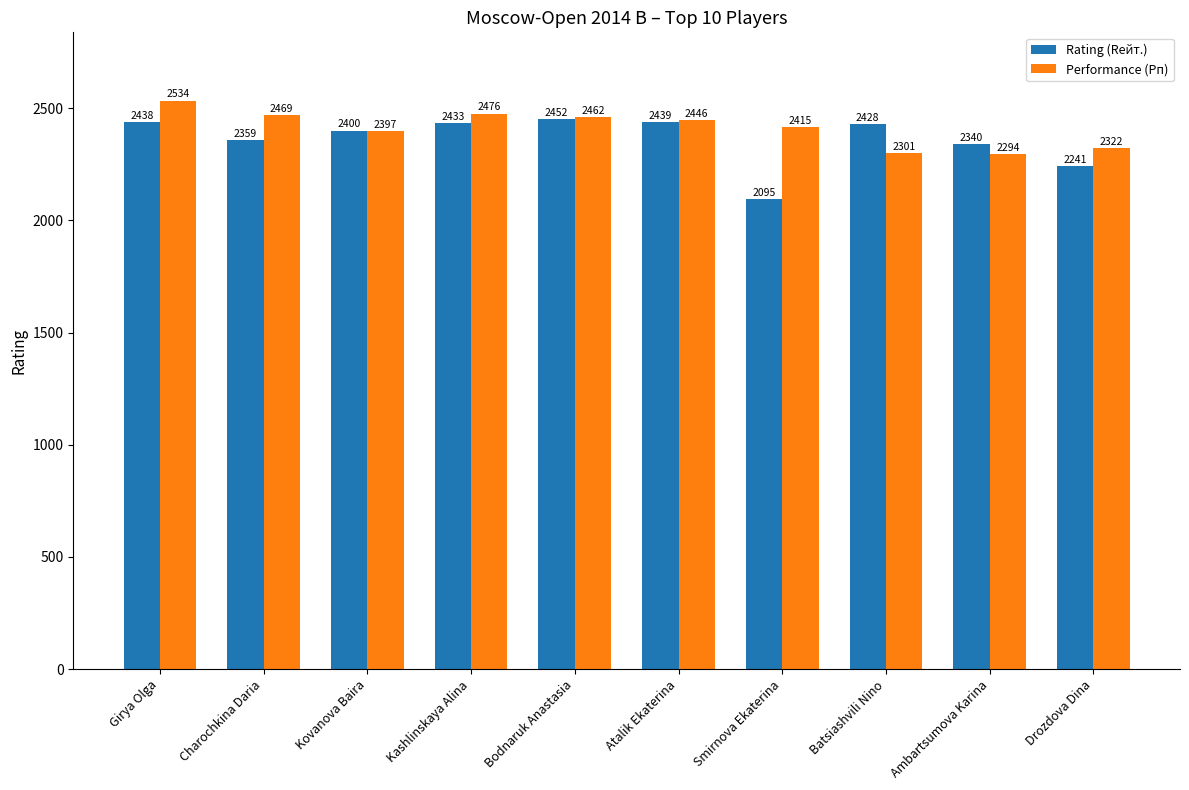

Read the Performance (Рп) value at Drozdova Dina, to the nearest 10.

2320